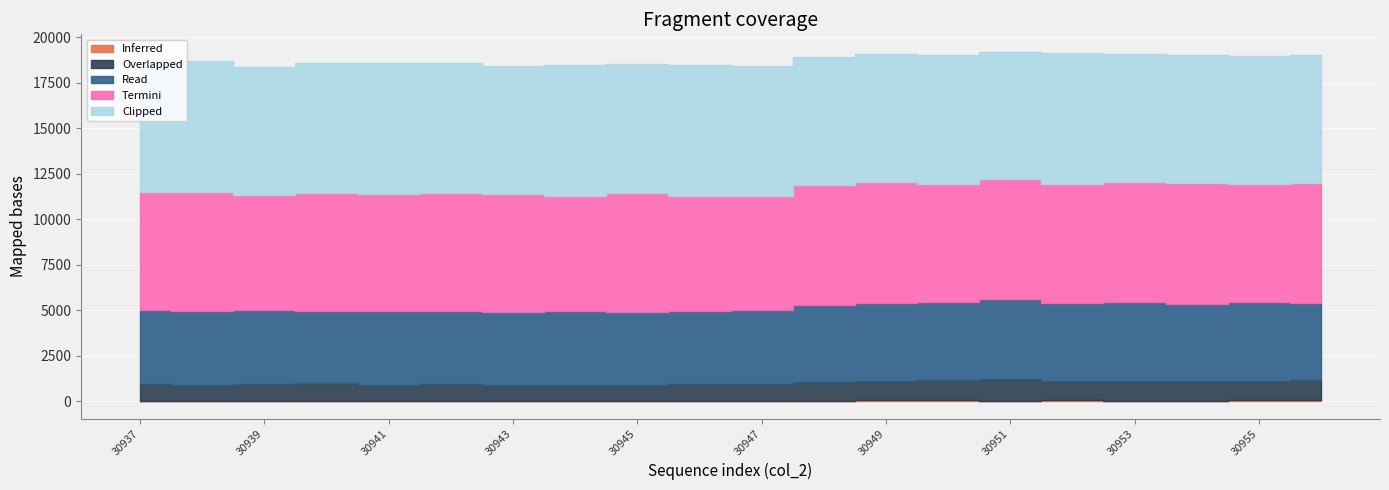

List the labels in order of Read value, smallest first.

30945, 30942, 30940, 30943, 30946, 30938, 30944, 30937, 30947, 30939, 30941, 30956, 30948, 30954, 30949, 30952, 30950, 30955, 30953, 30951